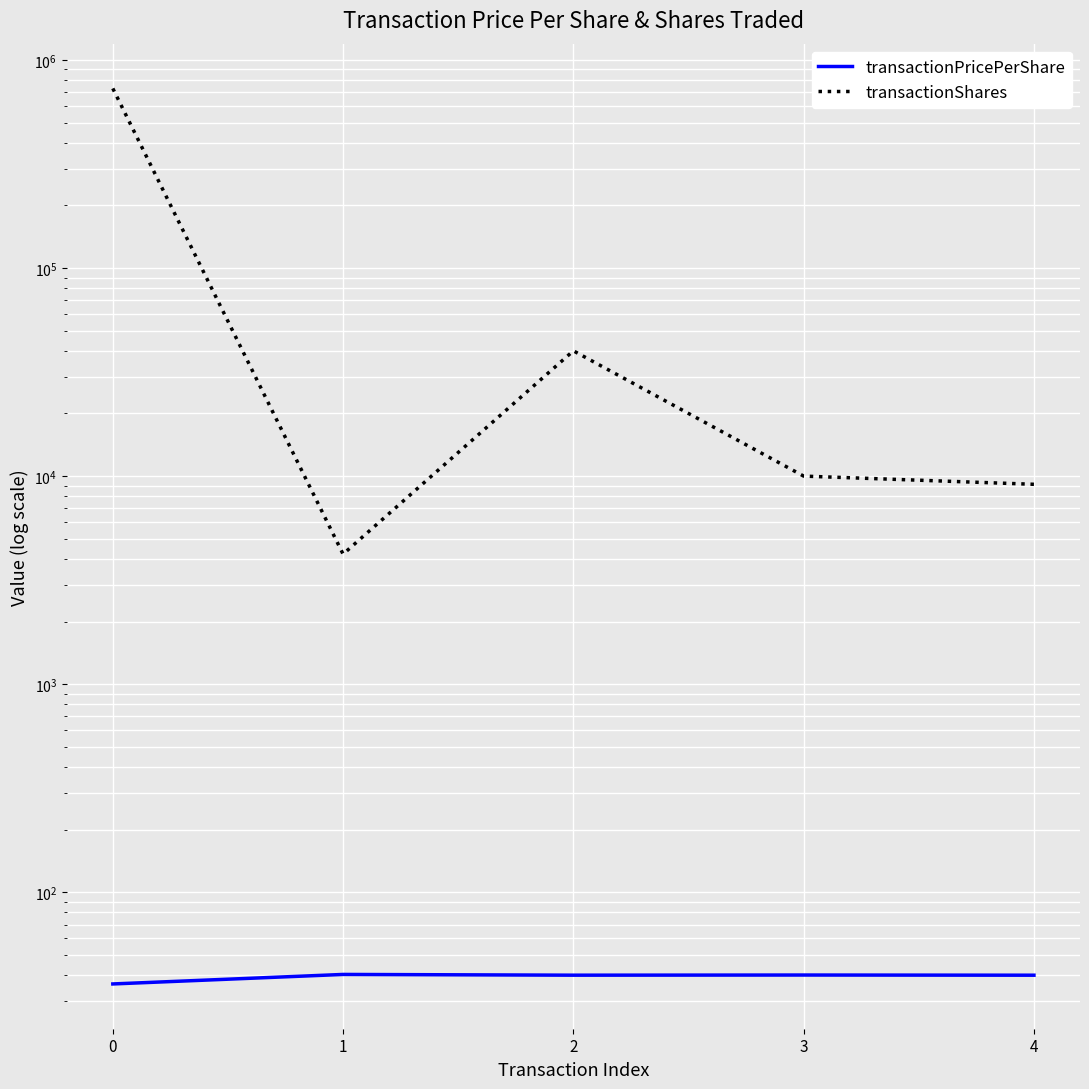

Which series has the largest total across all categories?

transactionShares